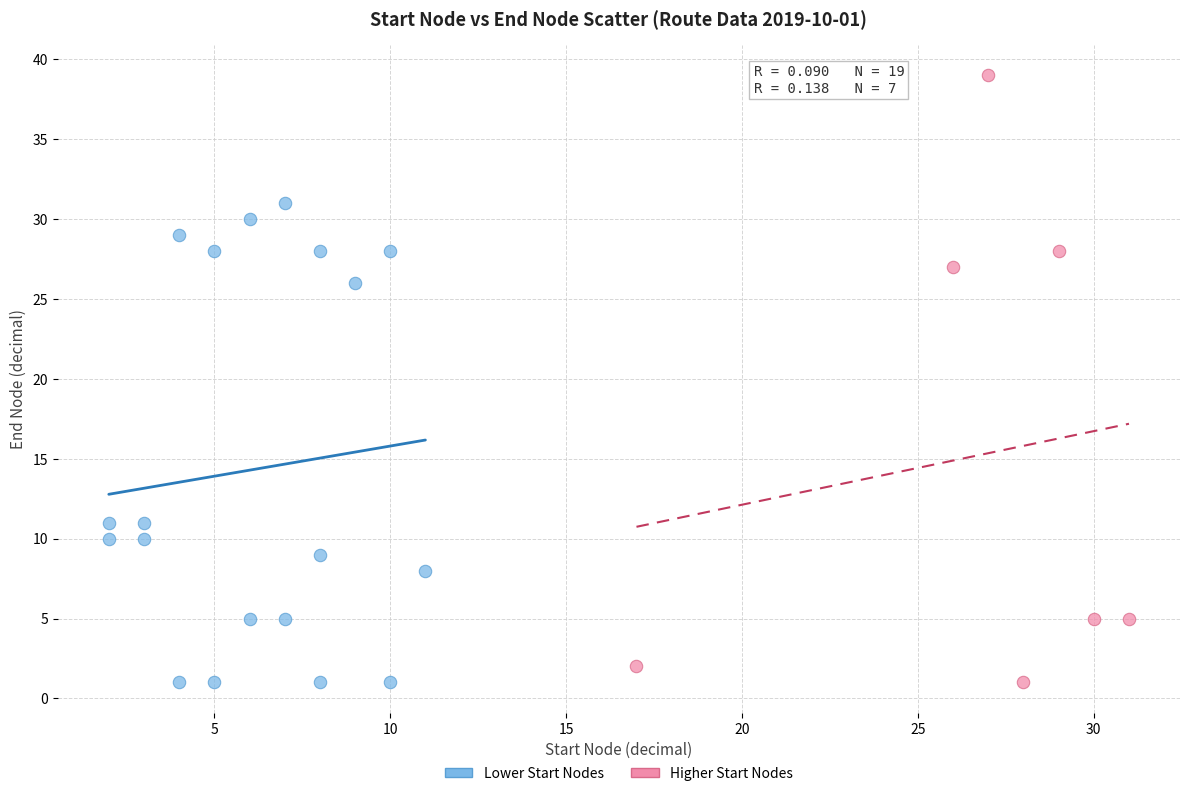

Which series has the largest Y range (max minus min)?

Higher Start Nodes